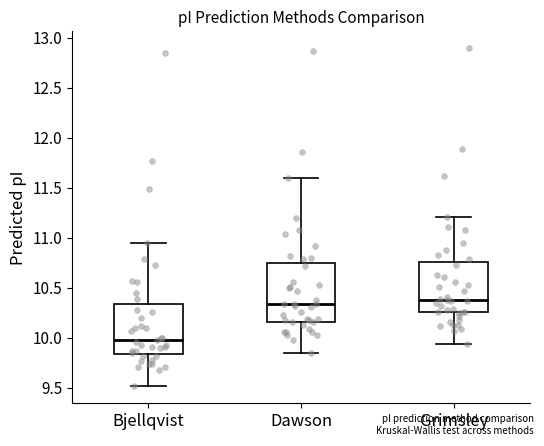

Where does the median line of the box for Dawson sit on the y-axis? The values are not printed on the chart, so give them approximately, as read against the axis.

10.35